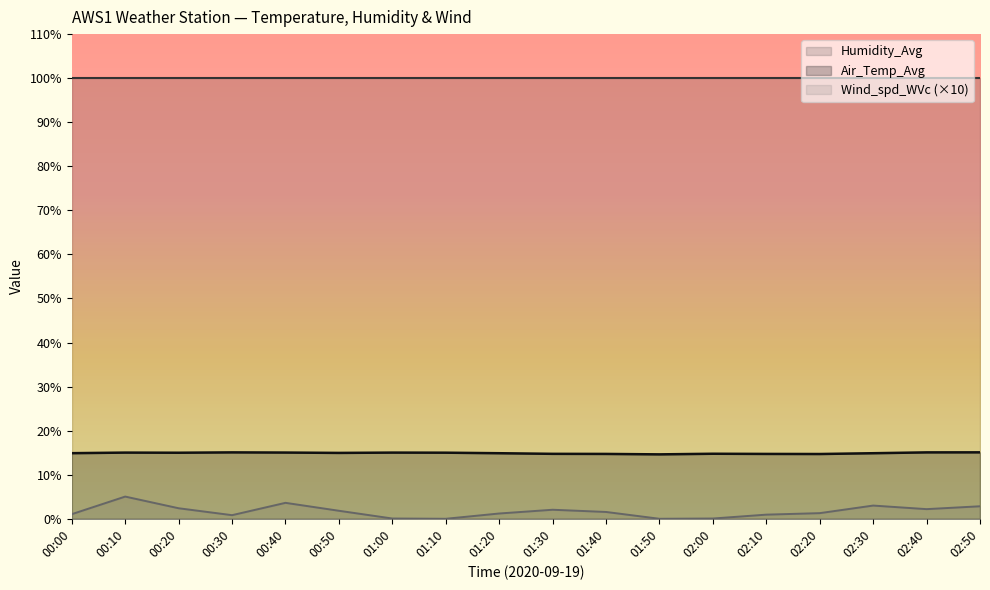

True or false: Air_Temp_Avg and Wind_spd_WVc intersect in this chart.

False